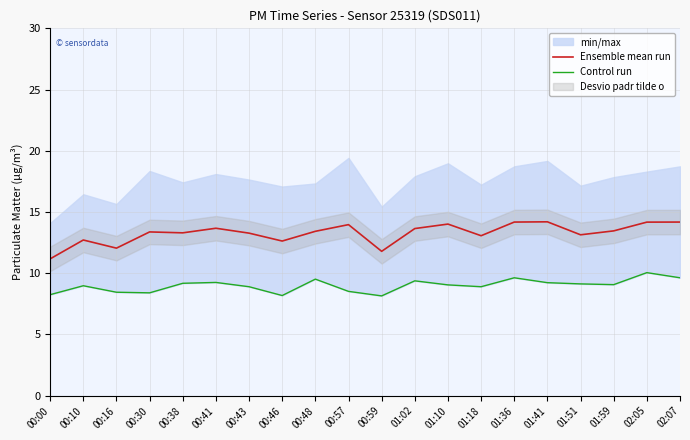

Where does the Control run series first go above 9?

00:38